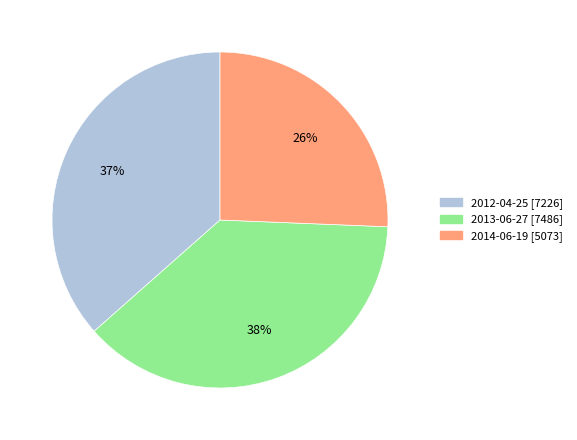

To the nearest percent, what is the average slice percentage?

33%